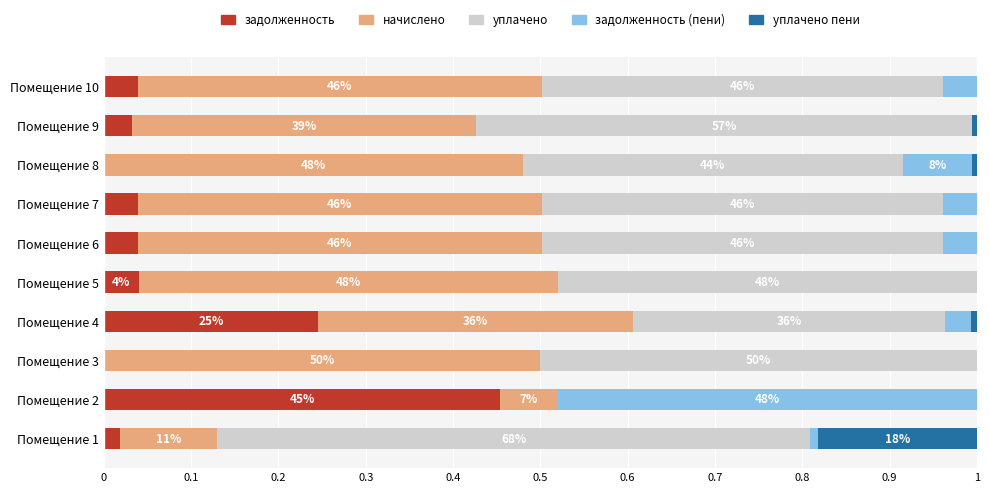

At how many categories does at least one series exceed 0?

10